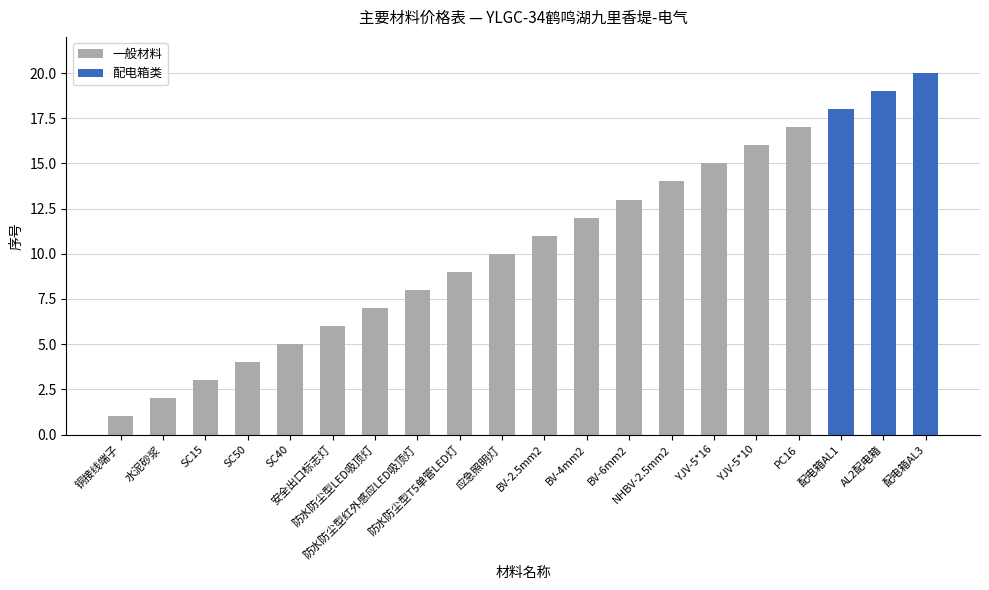

Reading right to left, list all the values displayed in this chart.

配电箱AL3=20	AL2配电箱=19	配电箱AL1=18	PC16=17	YJV-5*10=16	YJV-5*16=15	NHBV-2.5mm2=14	BV-6mm2=13	BV-4mm2=12	BV-2.5mm2=11	应急照明灯=10	防水防尘型T5单管LED灯=9	防水防尘型红外感应LED吸顶灯=8	防水防尘型LED吸顶灯=7	安全出口标志灯=6	SC40=5	SC50=4	SC15=3	水泥砂浆=2	铜接线端子=1